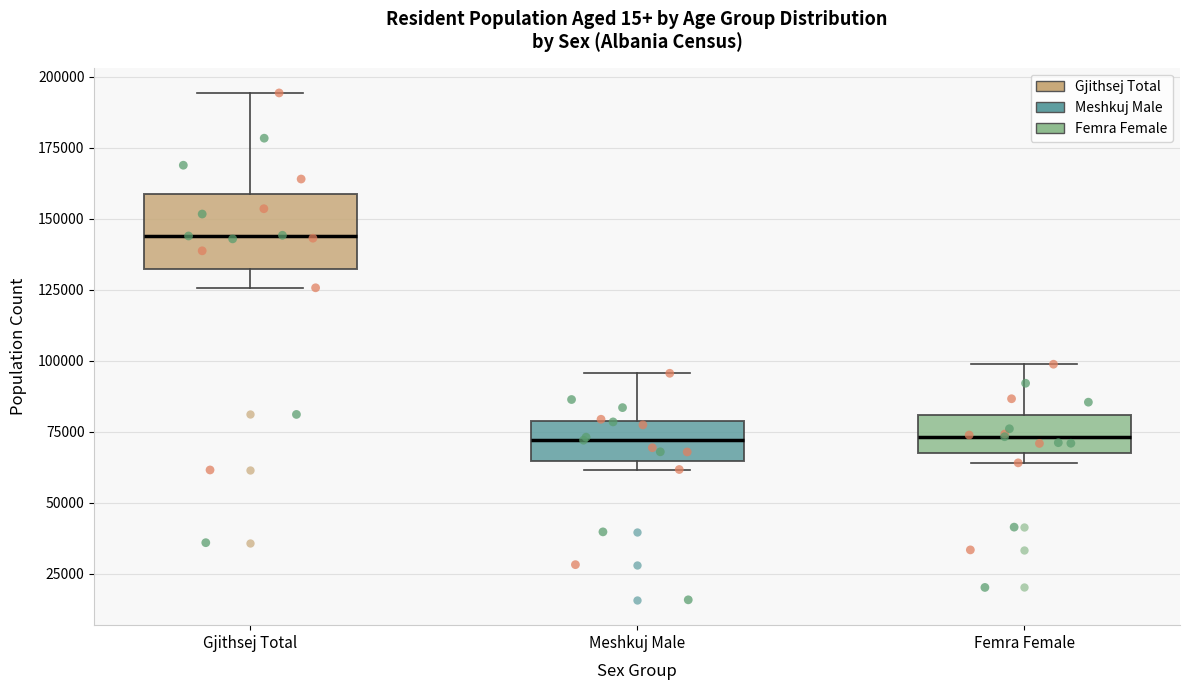

Reading left to right, transcribe this box plot: for each box, give where its median line is, the range the box spans, and where its two whiskers end, as read against the y-axis. The values are not printed on the chart, so give them approximately, as read against the axis.

Gjithsej Total: median 145000, box 130000 to 160000, whiskers 125000 to 195000
Meshkuj Male: median 70000, box 65000 to 80000, whiskers 60000 to 95000
Femra Female: median 75000, box 65000 to 80000, whiskers 65000 (just below the box's lower edge) to 100000